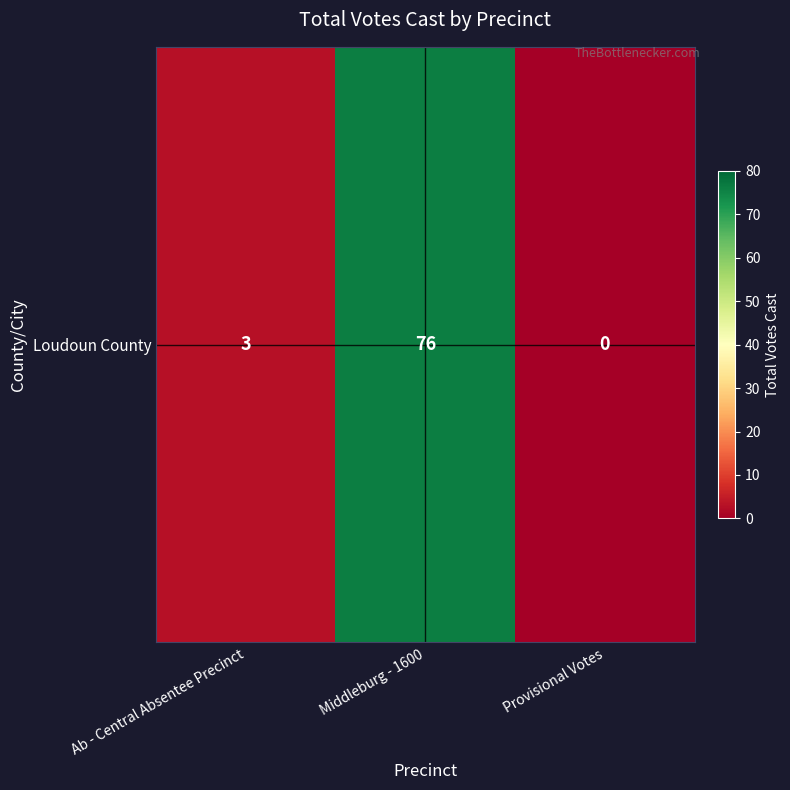

Where is the data nearest to the value 38?

Ab - Central Absentee Precinct